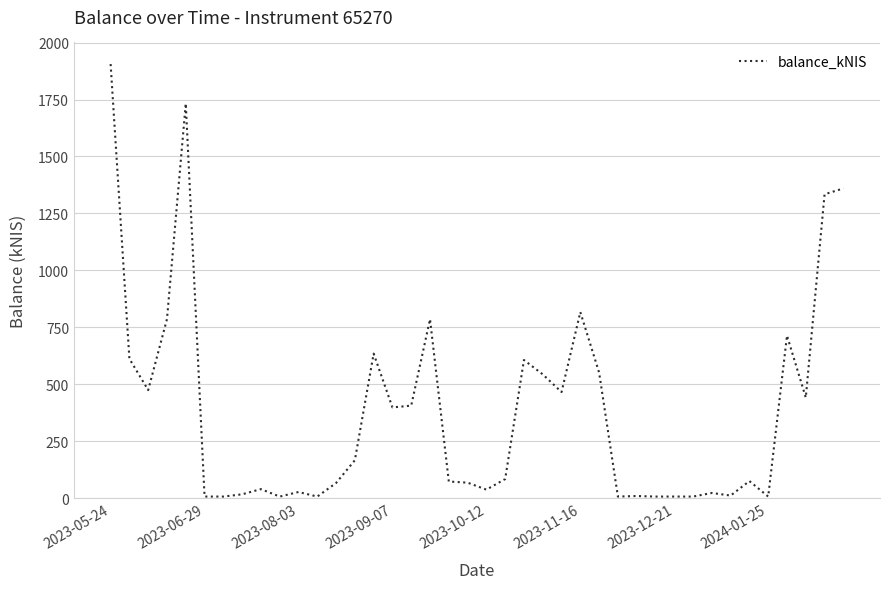

What is the difference between the maximum and minimum values?

1898.3